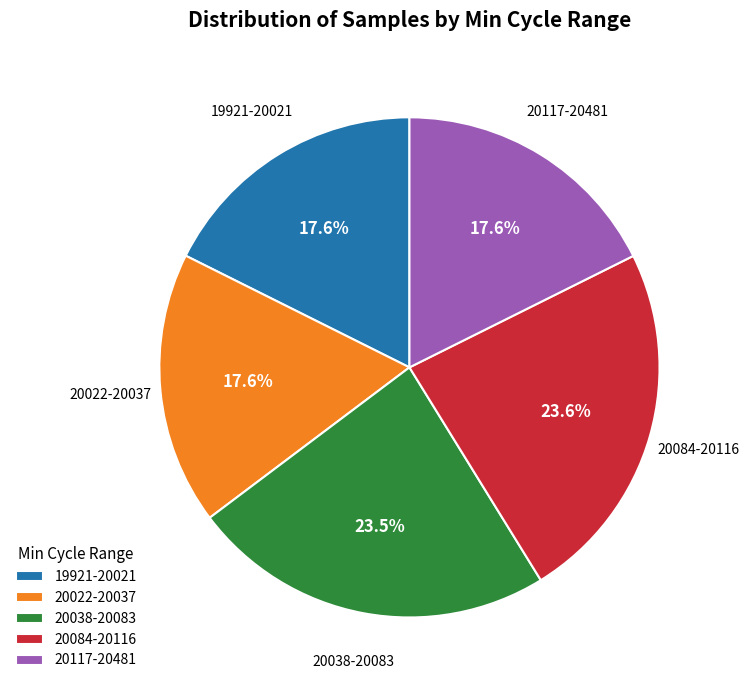

Between 20038-20083 and 20117-20481, which is larger?

20038-20083